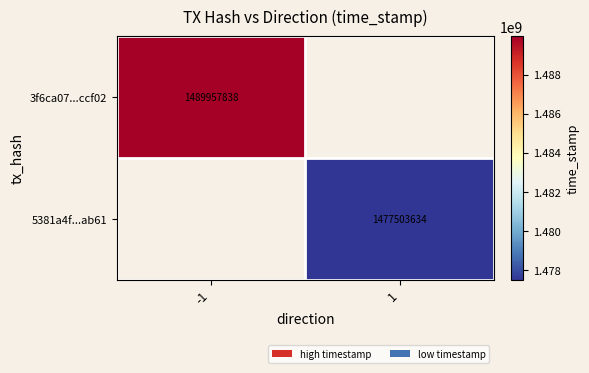

True or false: 3f6ca07...ccf02 has a value of 1489957838 at -1.

True